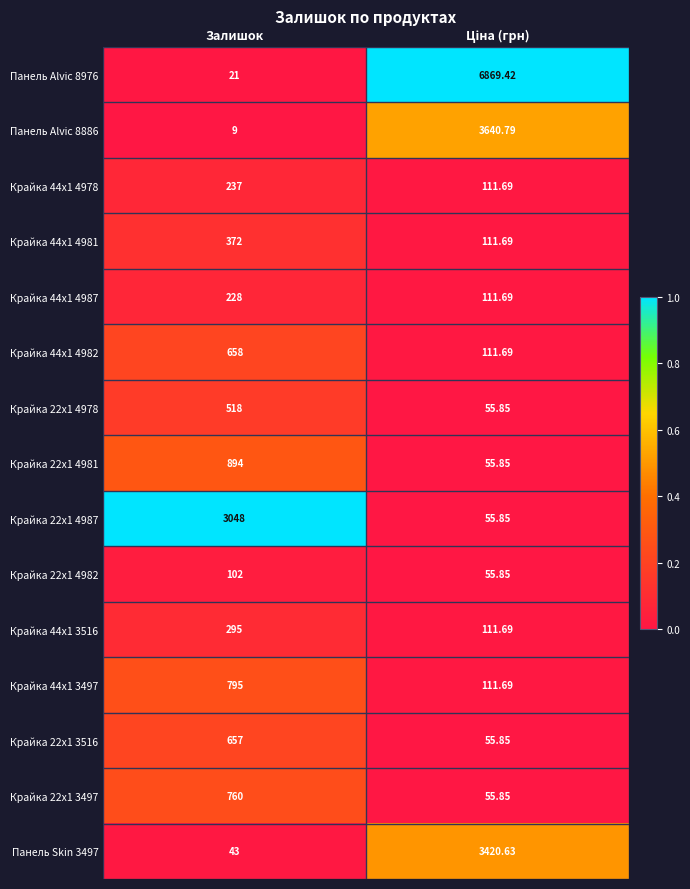

At Залишок, list the series in order from largest to smallest.

Крайка 22x1 4987, Крайка 22x1 4981, Крайка 44x1 3497, Крайка 22x1 3497, Крайка 44x1 4982, Крайка 22x1 3516, Крайка 22x1 4978, Крайка 44x1 4981, Крайка 44x1 3516, Крайка 44x1 4978, Крайка 44x1 4987, Крайка 22x1 4982, Панель Skin 3497, Панель Alvic 8976, Панель Alvic 8886